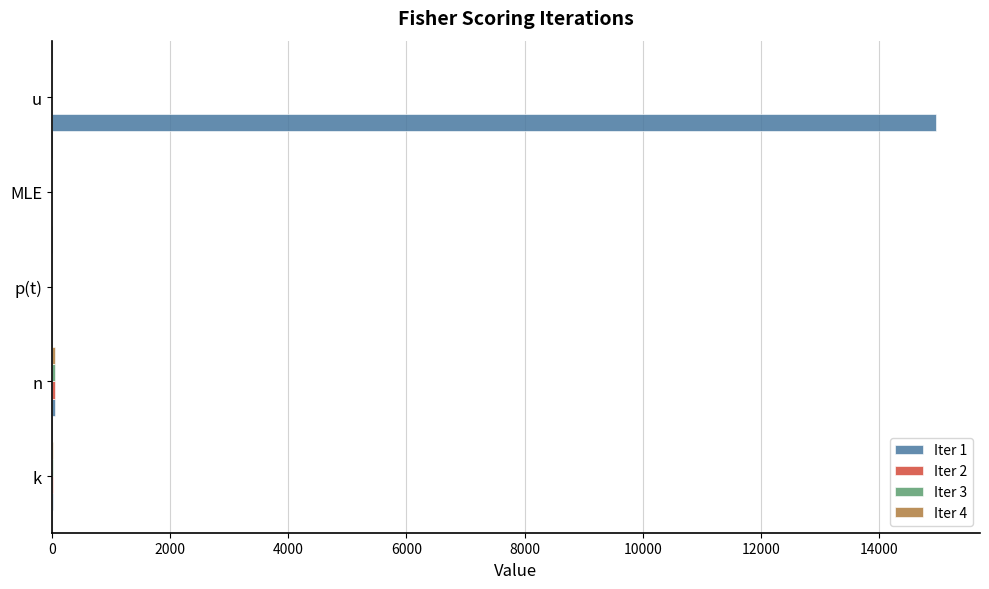

Which series has the largest total across all categories?

Iter 1